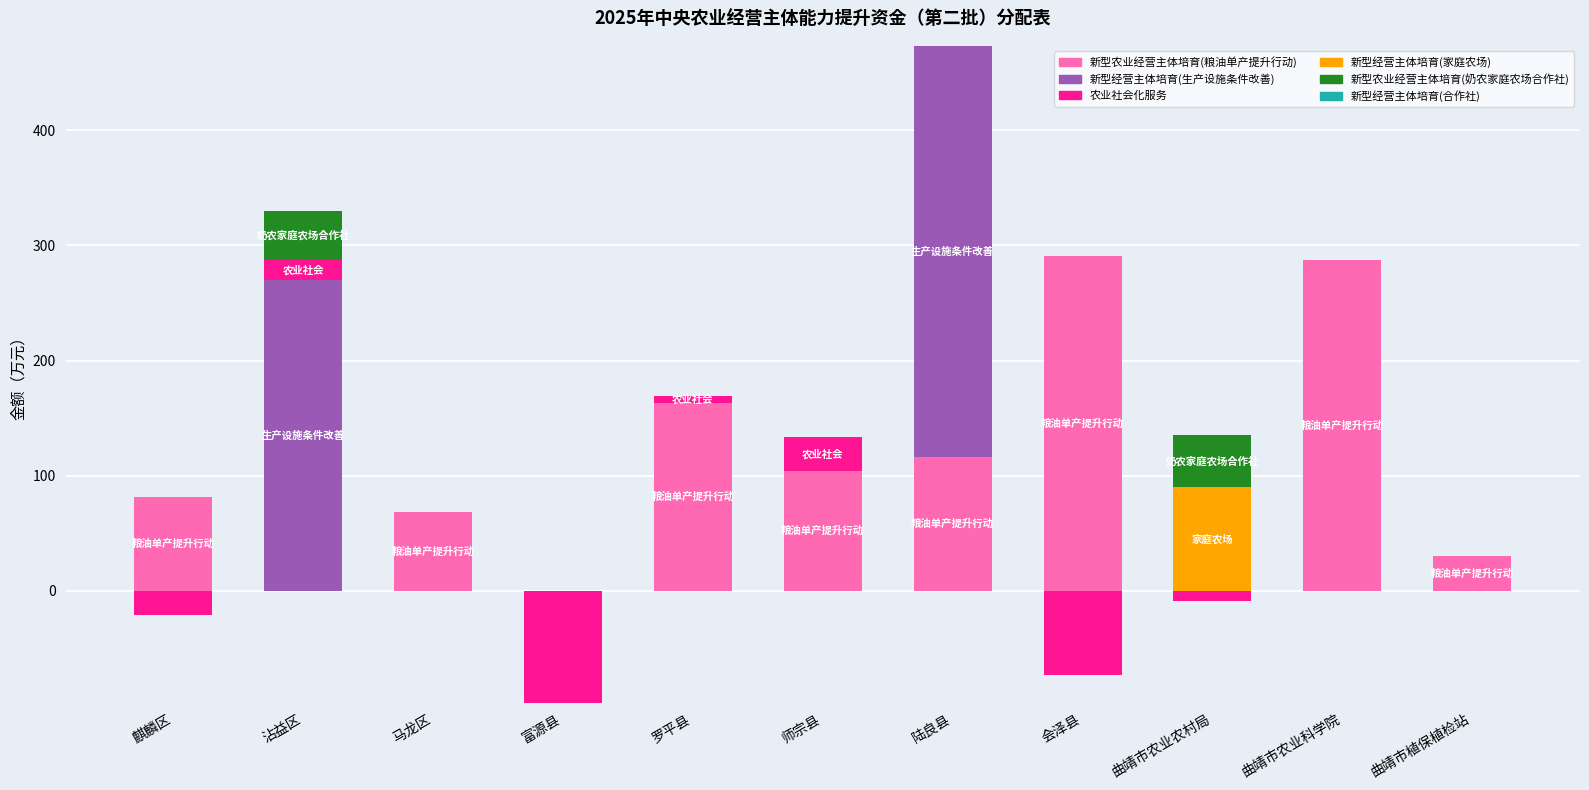

Is it true that 新型经营主体培育(生产设施条件改善) equals -154.0 at 麒麟区?

False